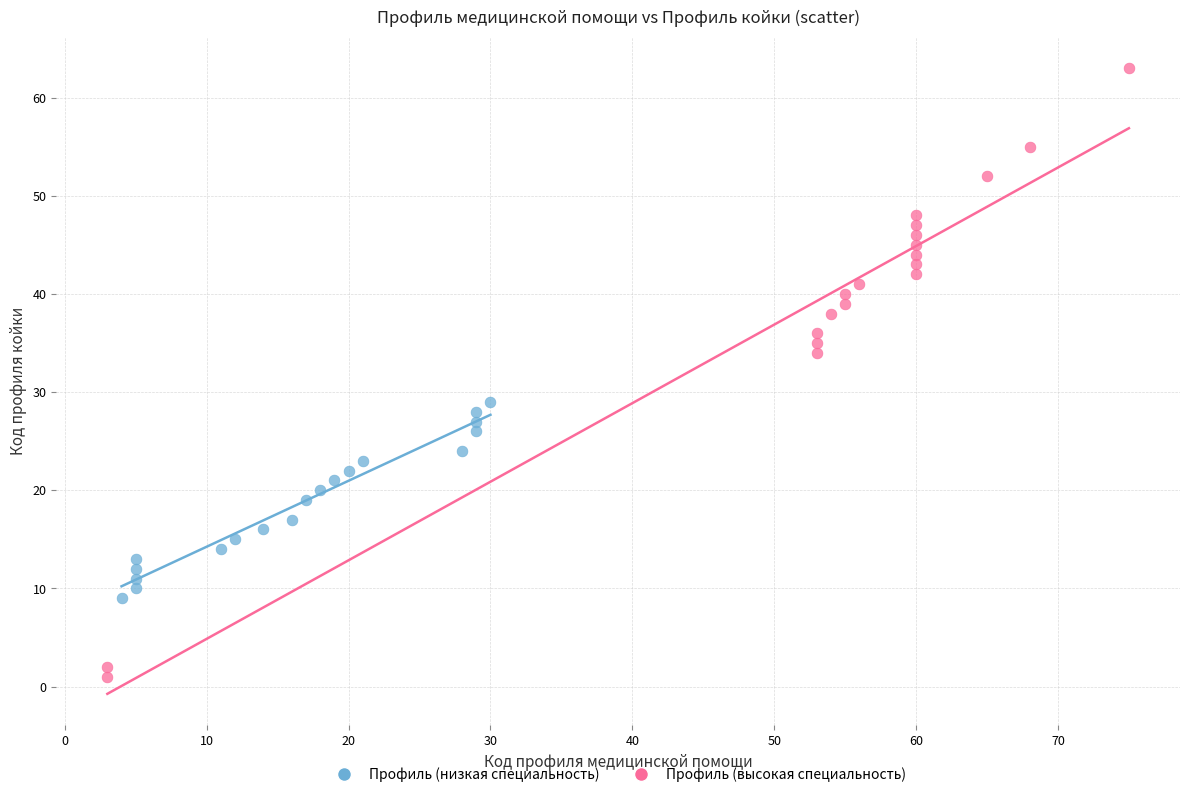

Which series has the widest spread of Y values?

Профиль (высокая специальность)